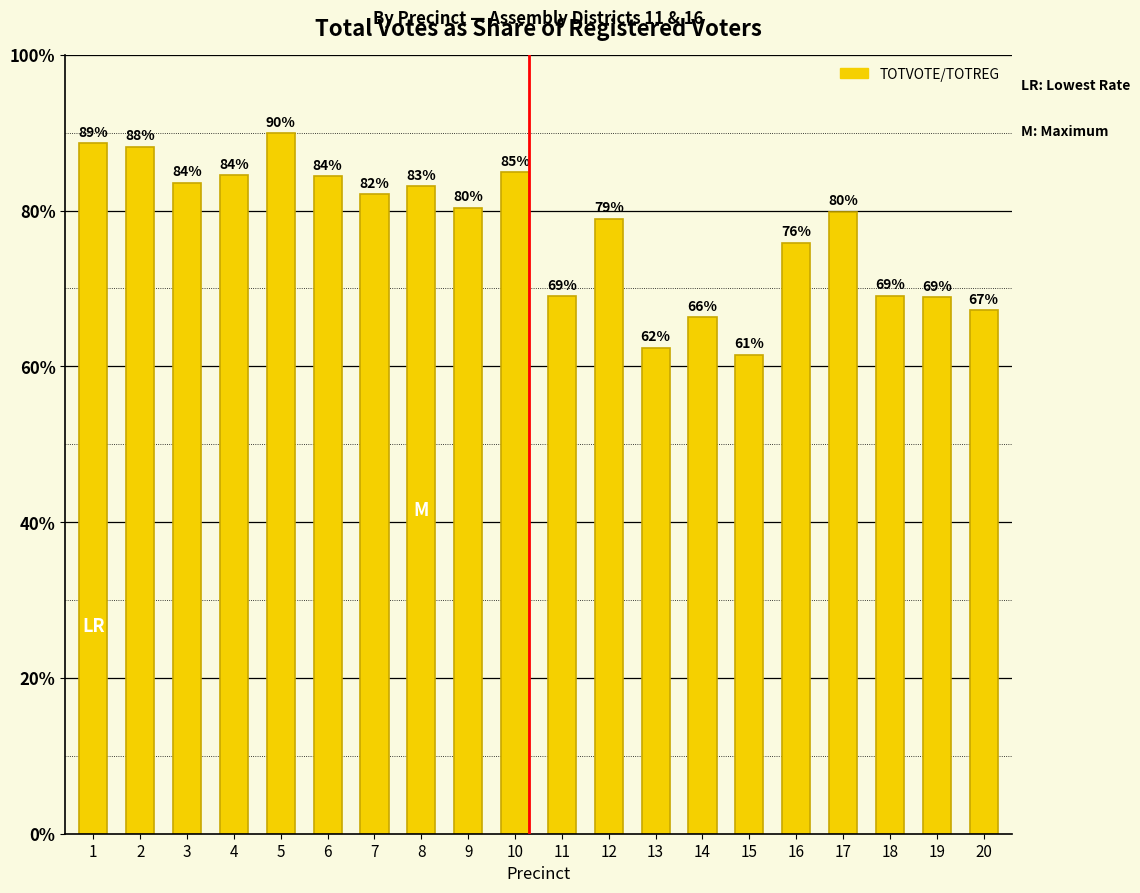

Does the chart contain any negative values?

No